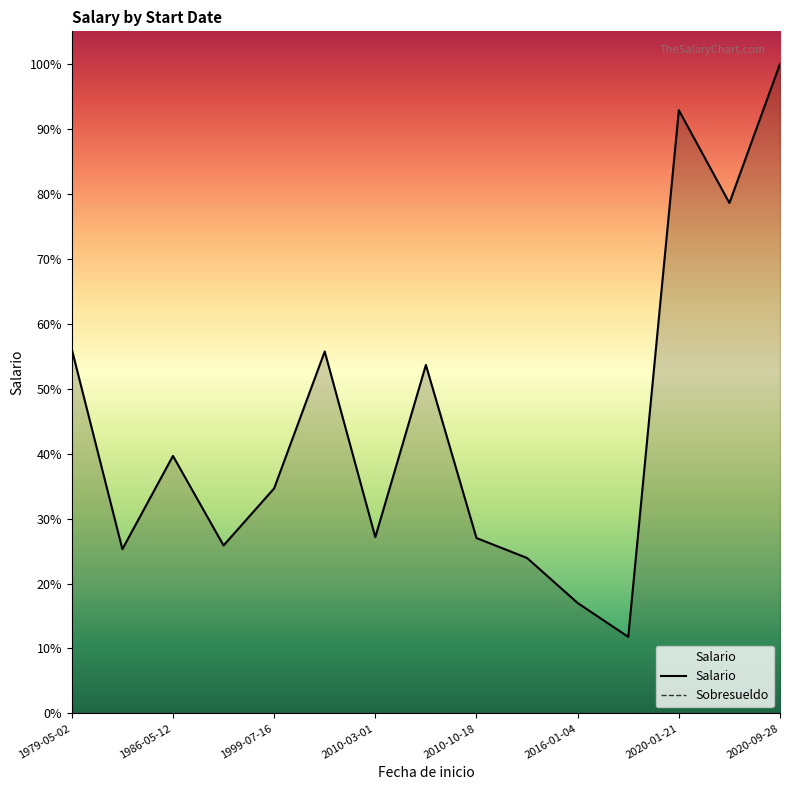

What is the sum of the Salario values at 1986-05-12 and 2010-10-18?

4195